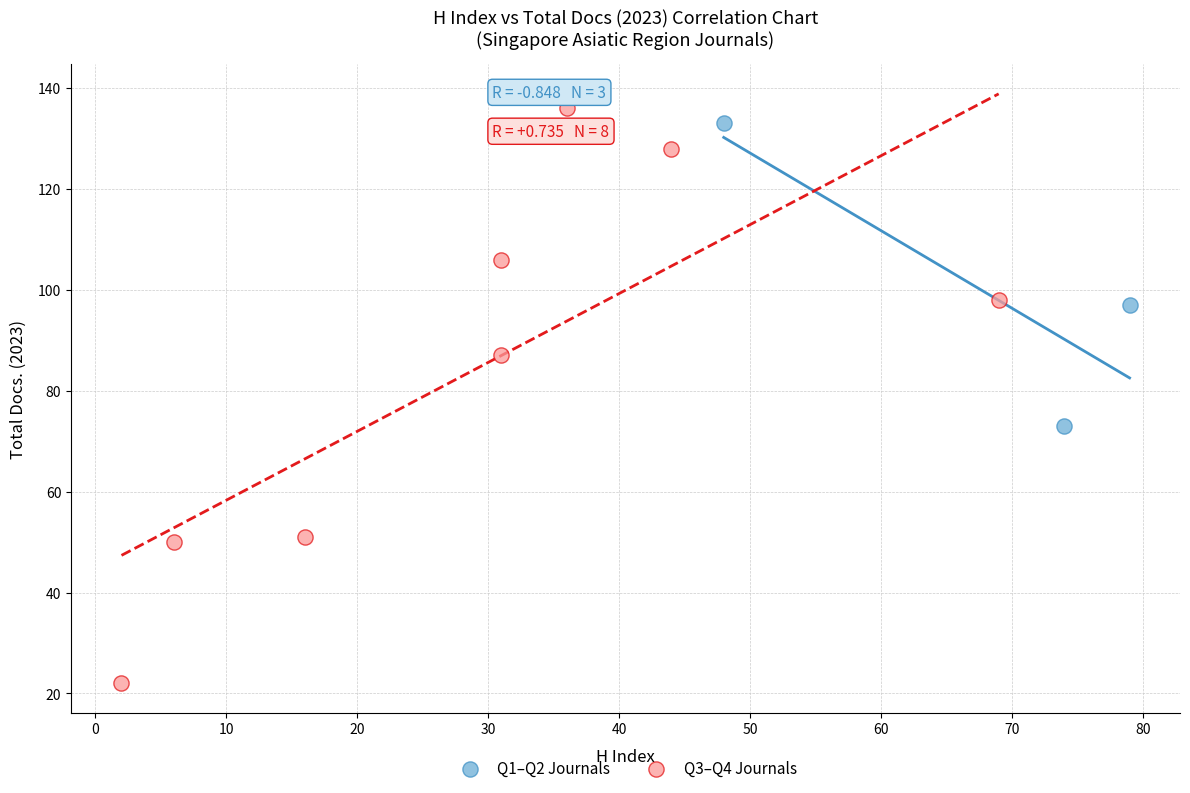

Which series contains the highest Y value?

Q3–Q4 Journals